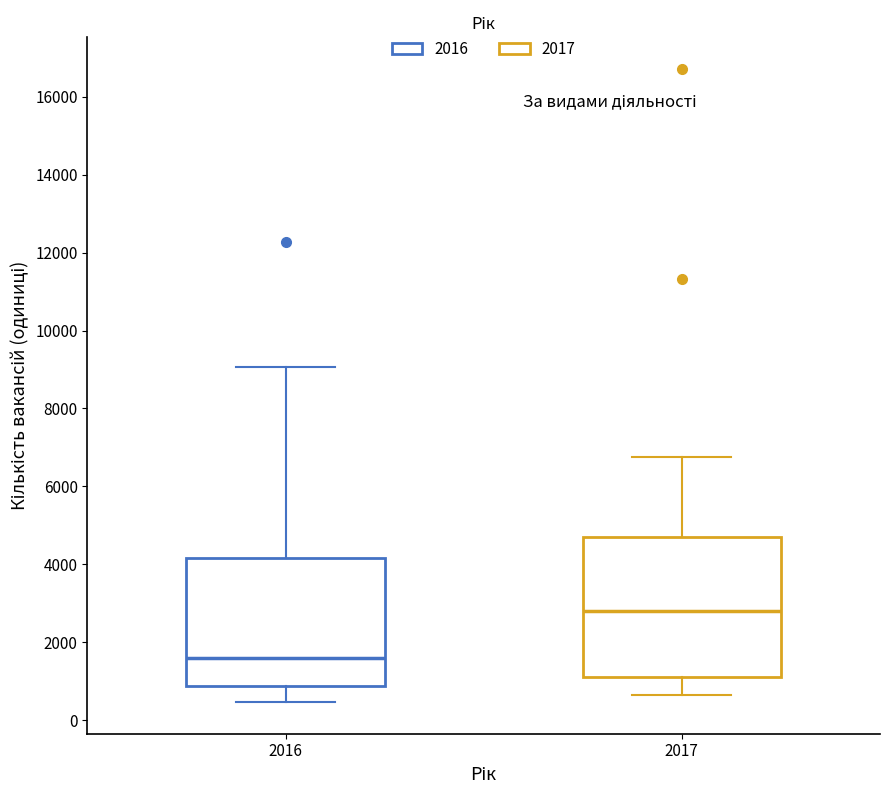

Which box has the lowest median line?

2016